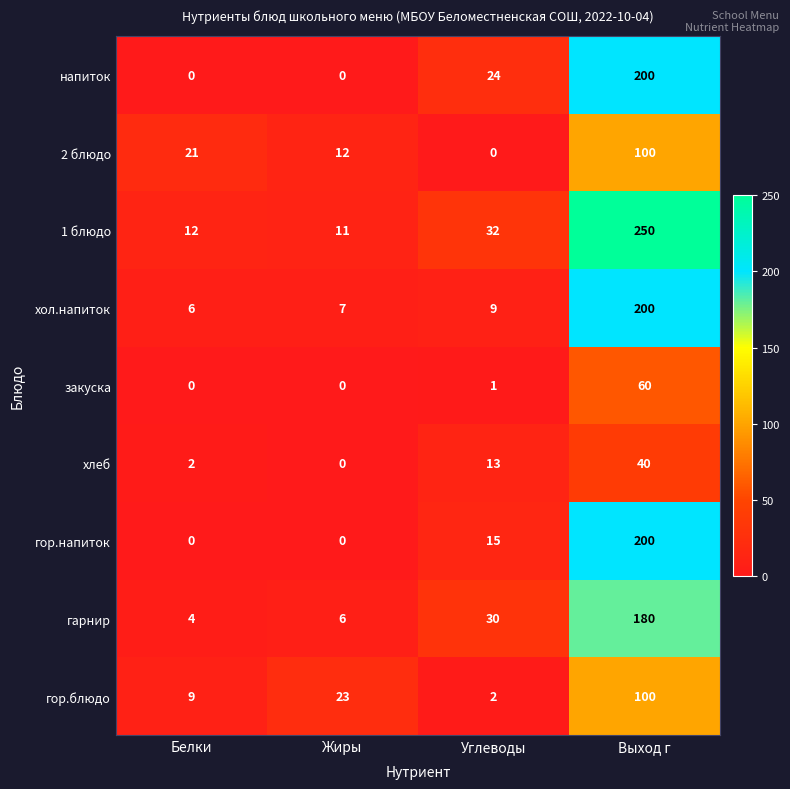

True or false: 2 блюдо has a value of -67 at Углеводы.

False